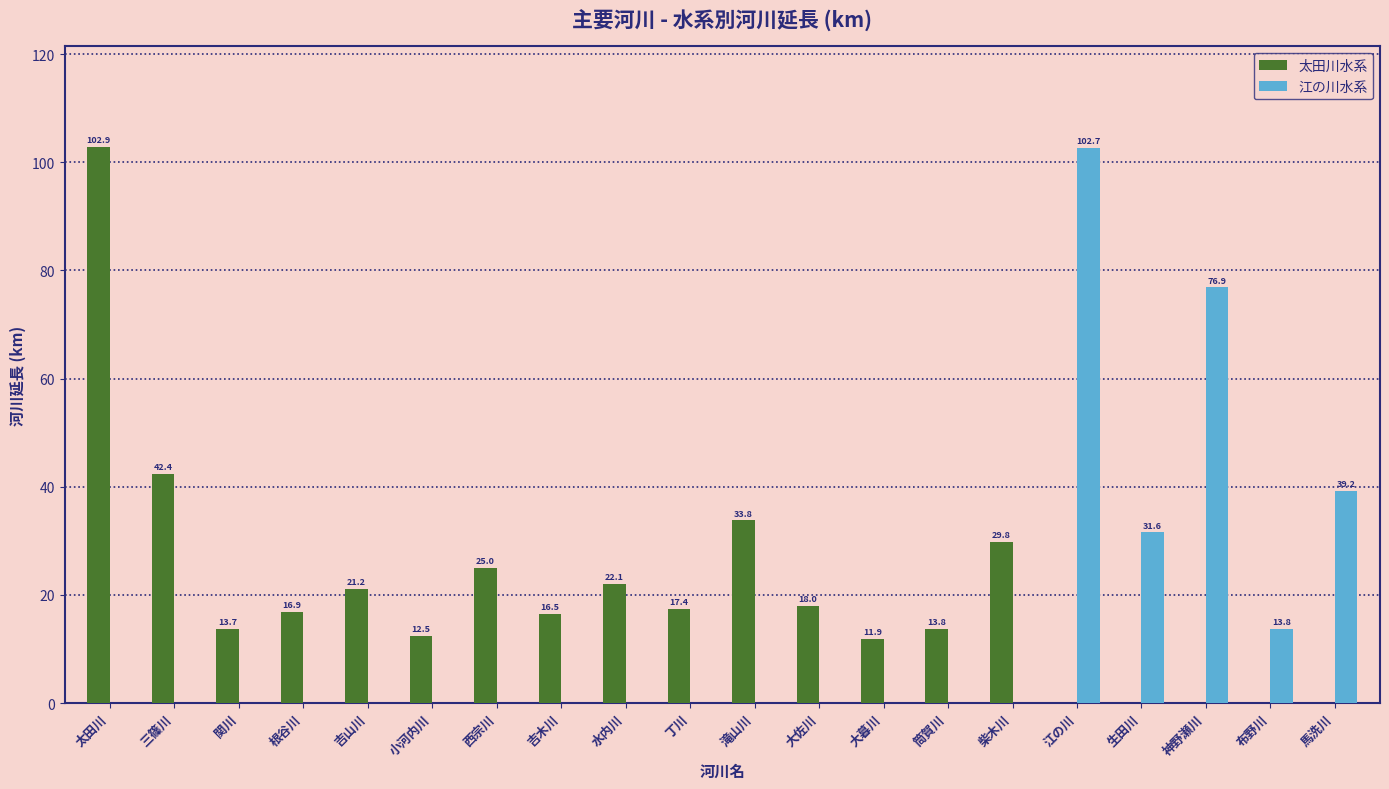

Reading left to right, what are all the values shown in this chart?

太田川水系: 102.9	42.4	13.7	16.9	21.2	12.5	25.0	16.5	22.1	17.4	33.8	18.0	11.9	13.8	29.8	0.0	0.0	0.0	0.0	0.0
江の川水系: 0.0	0.0	0.0	0.0	0.0	0.0	0.0	0.0	0.0	0.0	0.0	0.0	0.0	0.0	0.0	102.7	31.6	76.9	13.8	39.2